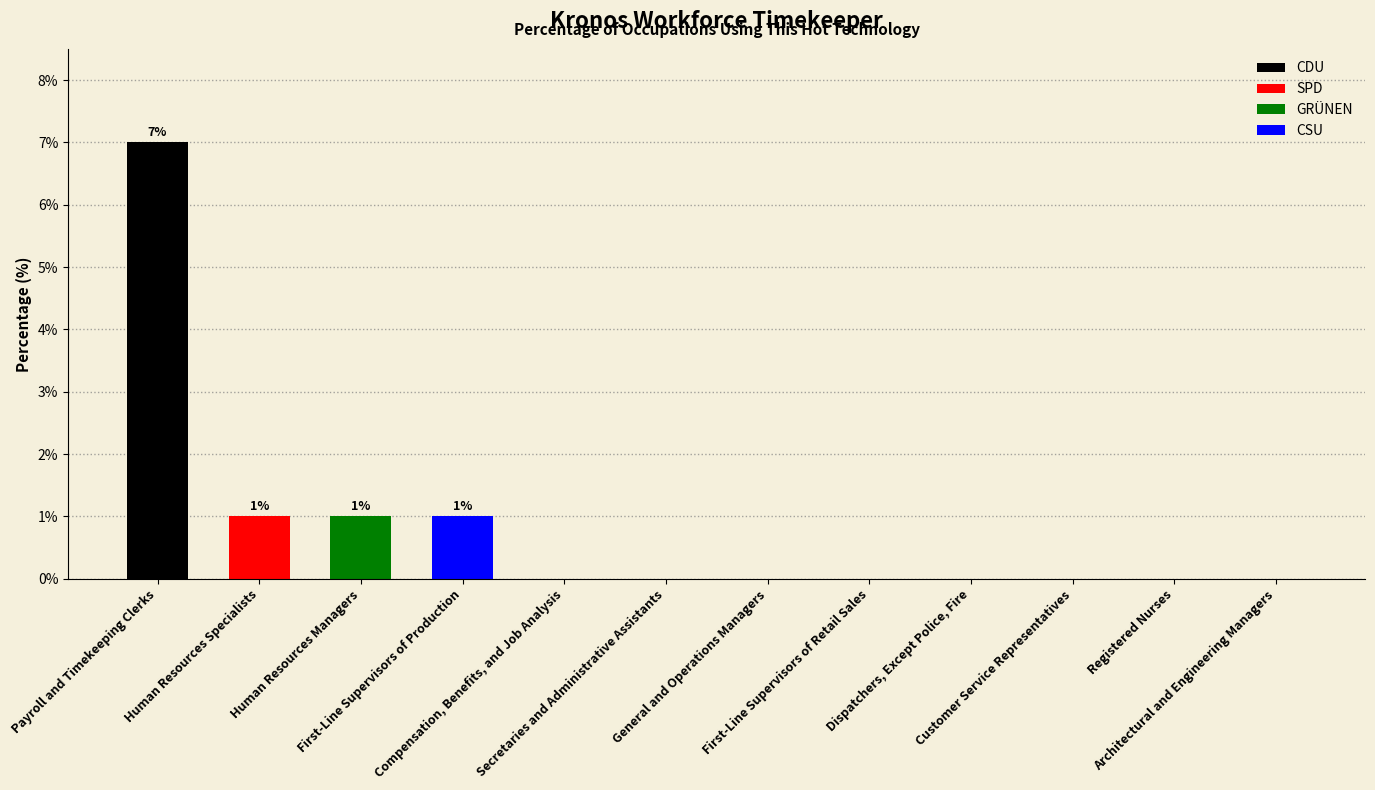

What is the greatest value displayed?

7